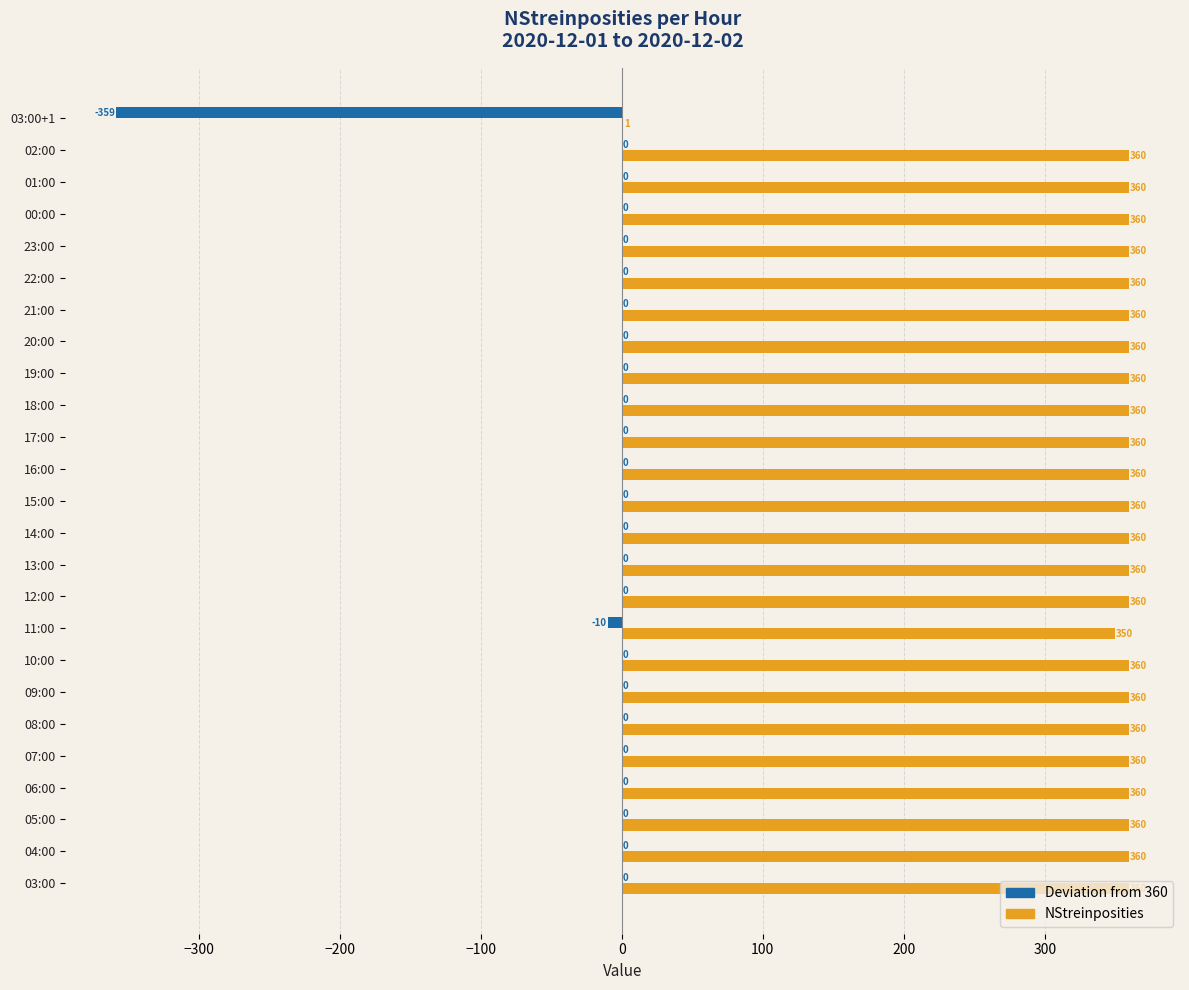

Read the NStreinposities value at 20:00, to the nearest 10.

360